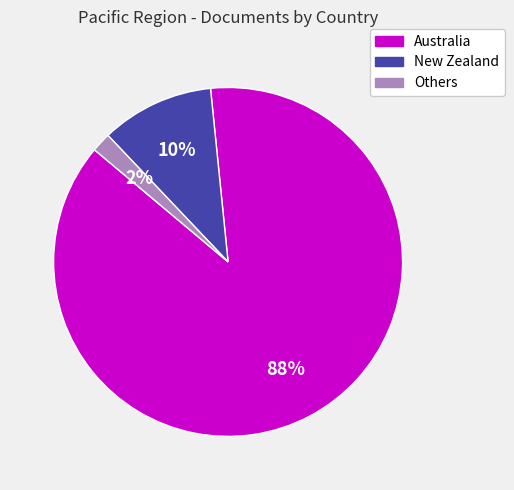

To the nearest percent, what is the average slice percentage?

33%